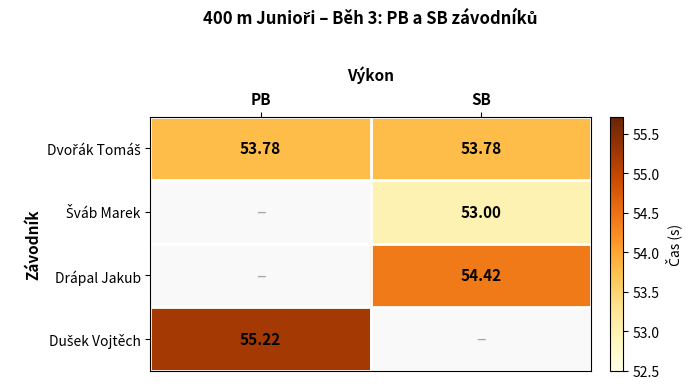

Which series has the widest spread of values?

Dvořák Tomáš